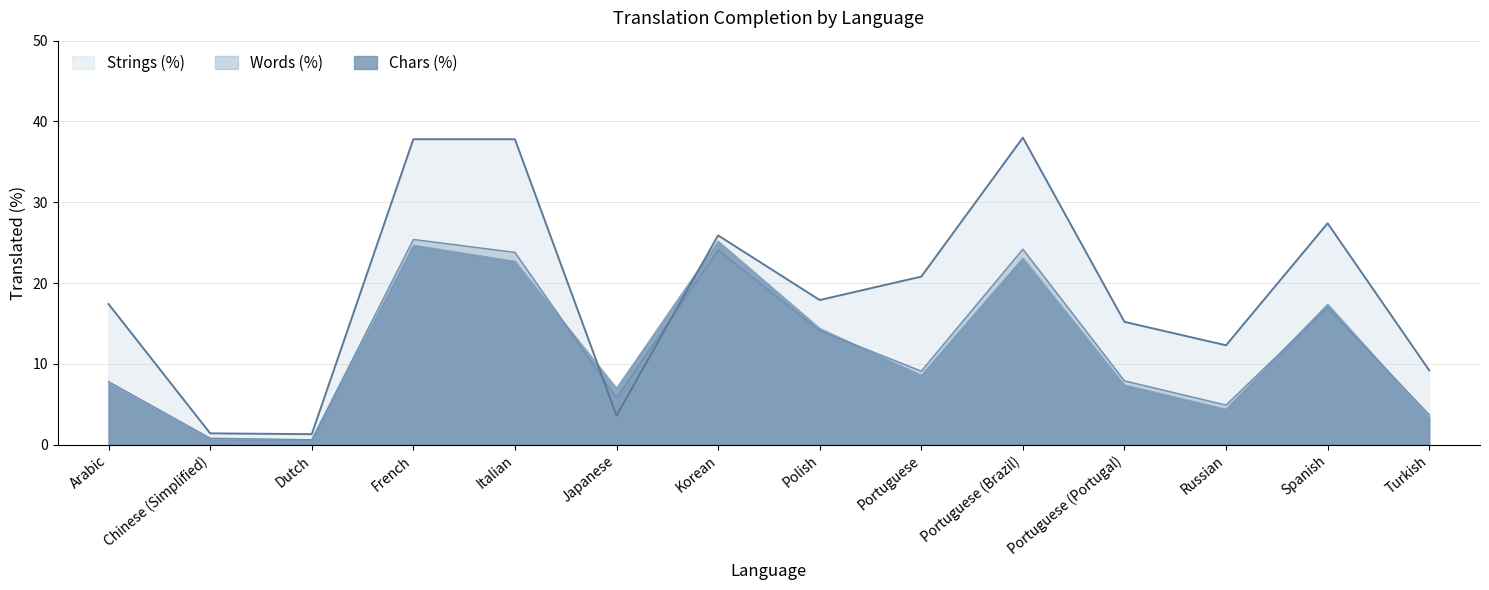

What is the difference between the translated_percent values at Italian and Portuguese (Brazil)?

0.2